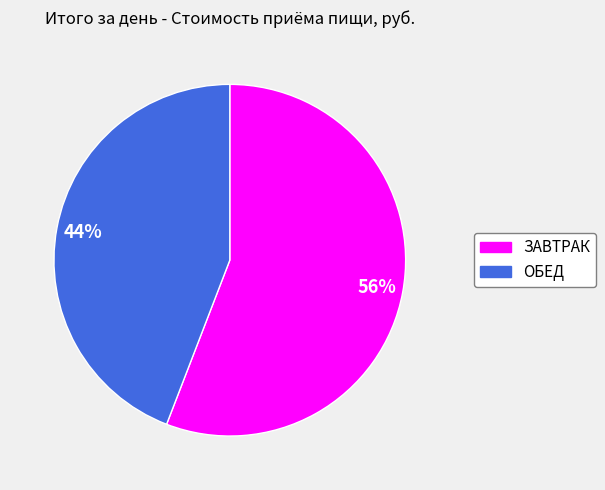

Which slice is the largest?

ЗАВТРАК